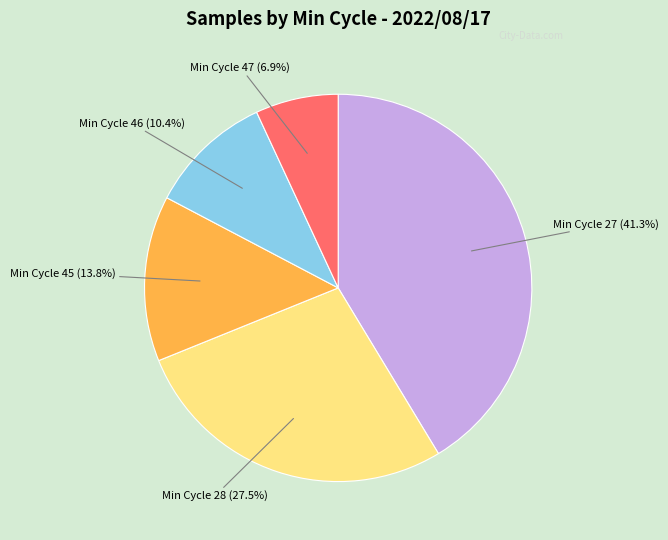

How many segments does this pie chart have?

5